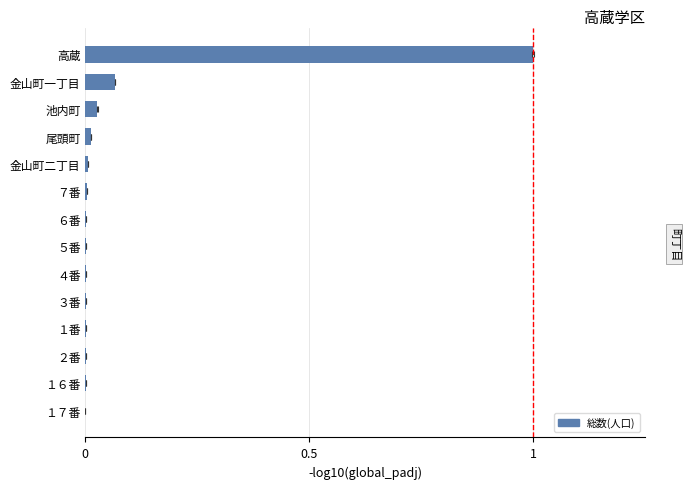

Reading right to left, list all the values displayed in this chart.

0.0	0.0	0.0	0.0	0.0	0.0	0.0	0.0	0.0	0.0	0.0	0.0	0.1	1.0